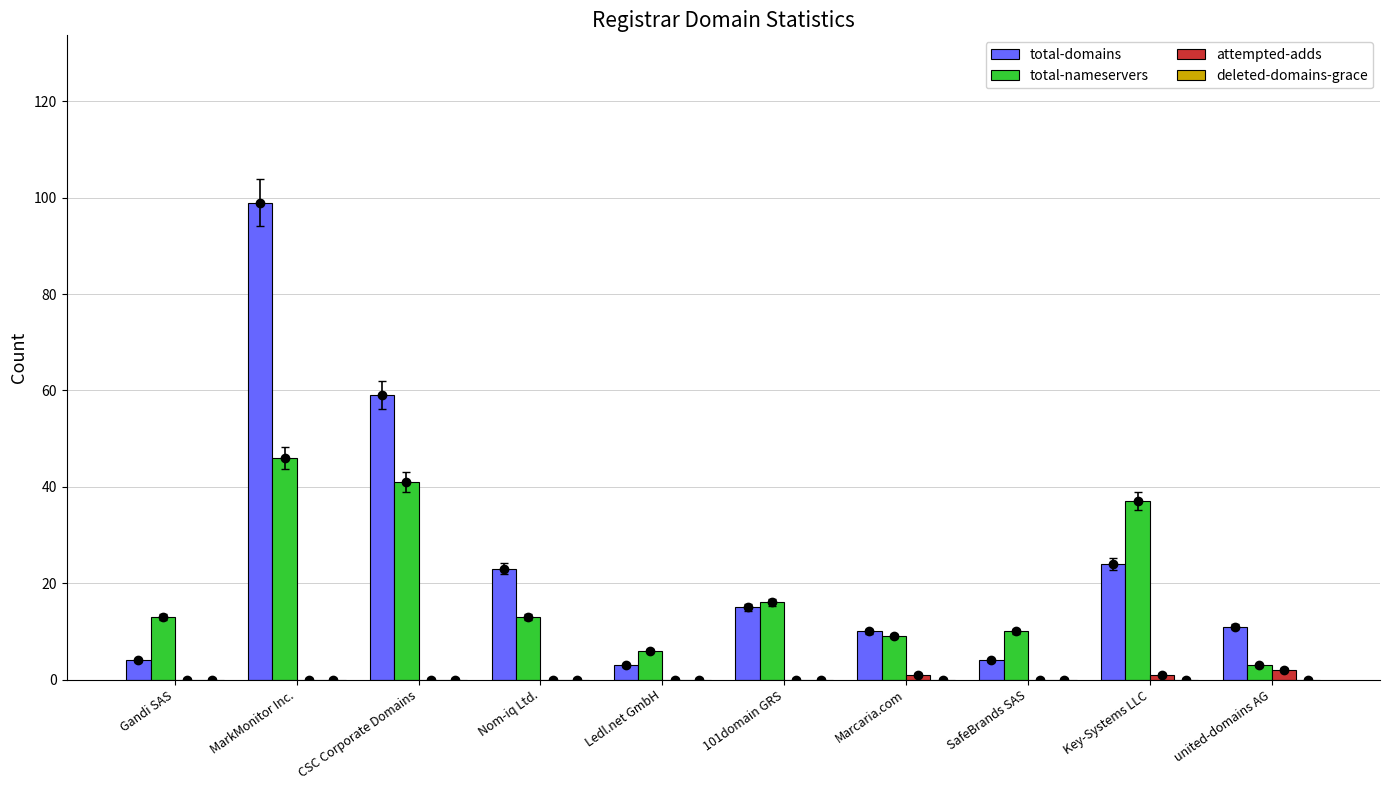

Where does the total-nameservers series first go above 13?

MarkMonitor Inc.